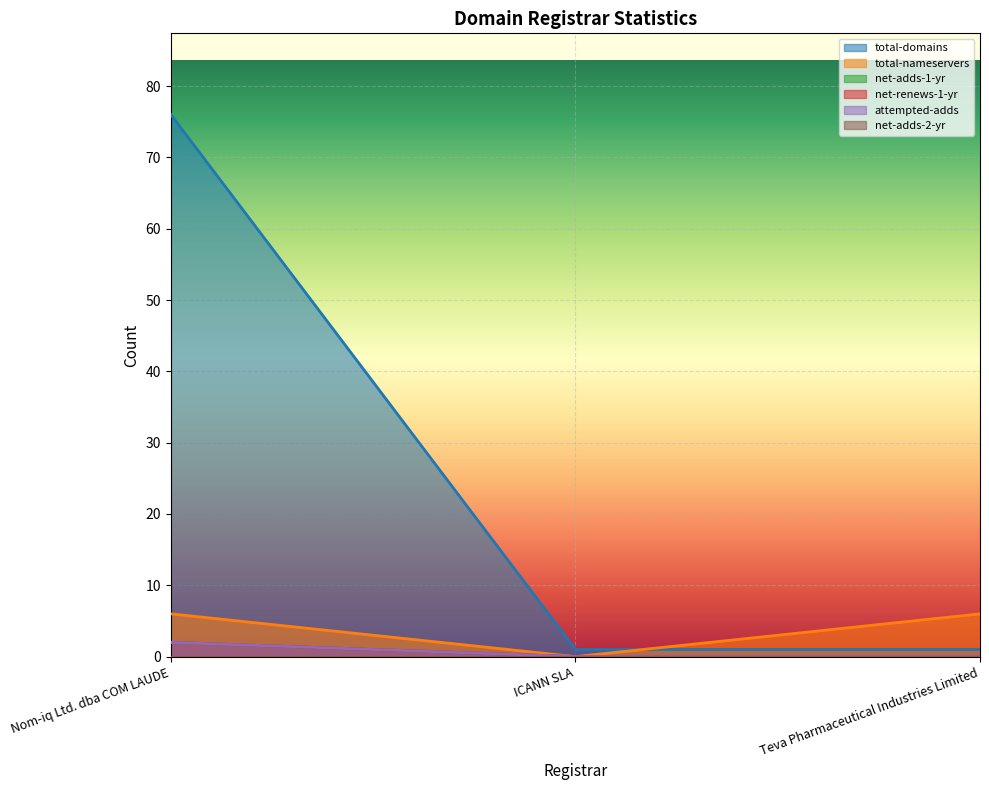

Which category has the lowest value across all series?

ICANN SLA